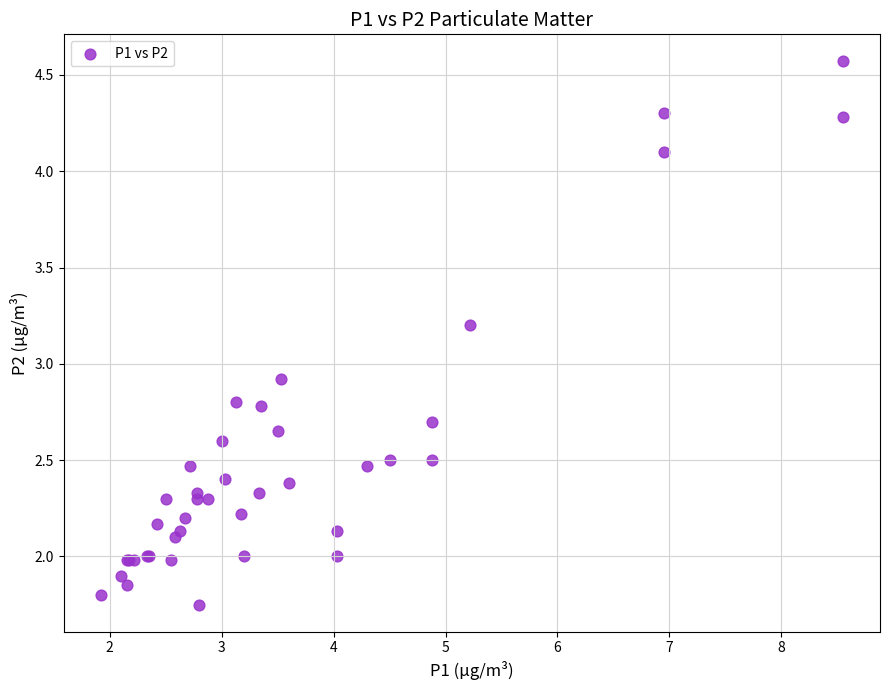

What Y value in the scatter plot is closest to 3?

2.9